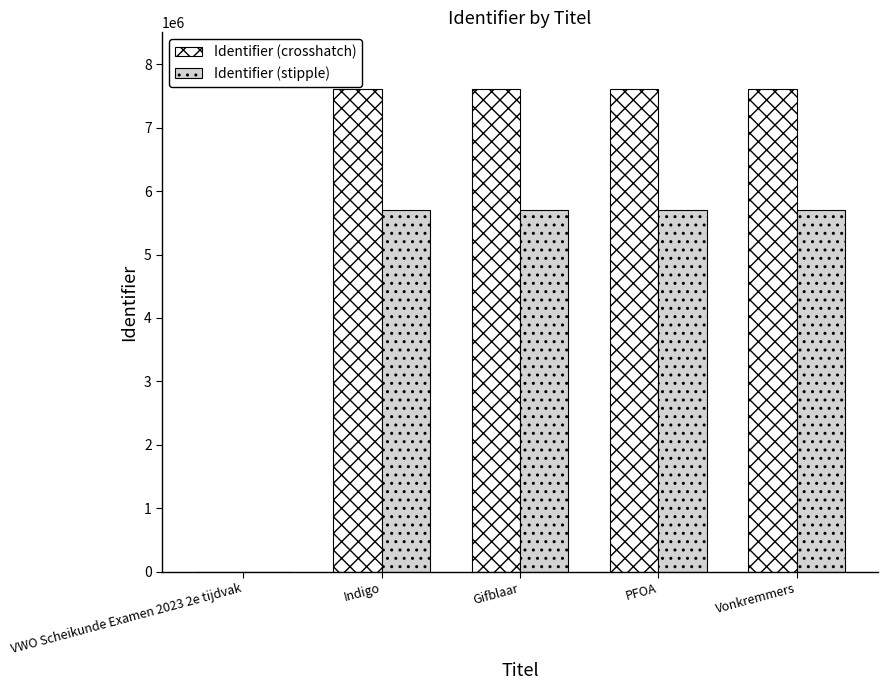

Which series has the largest total across all categories?

Identifier (crosshatch)